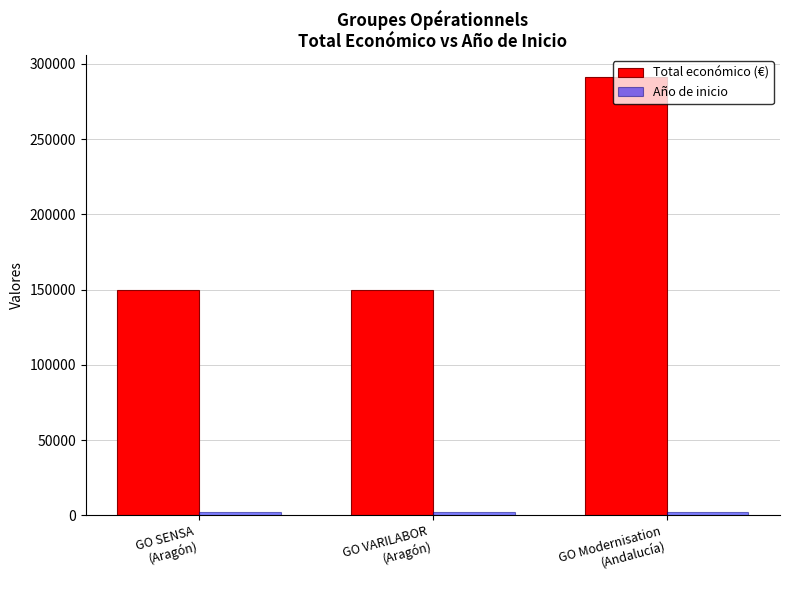

Which series has the largest total across all categories?

Total económico (€)